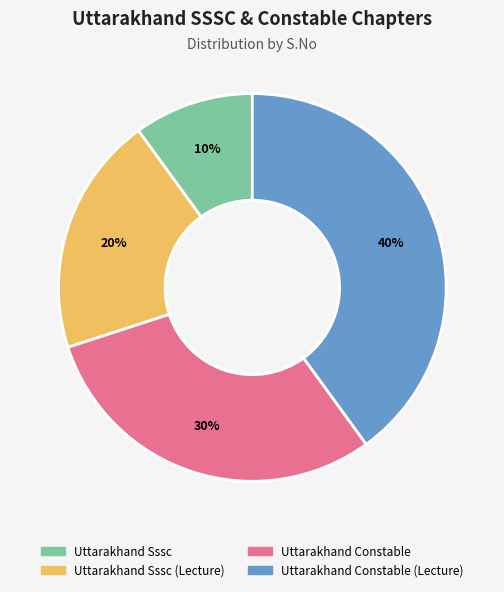

Count the number of slices in the pie.

4